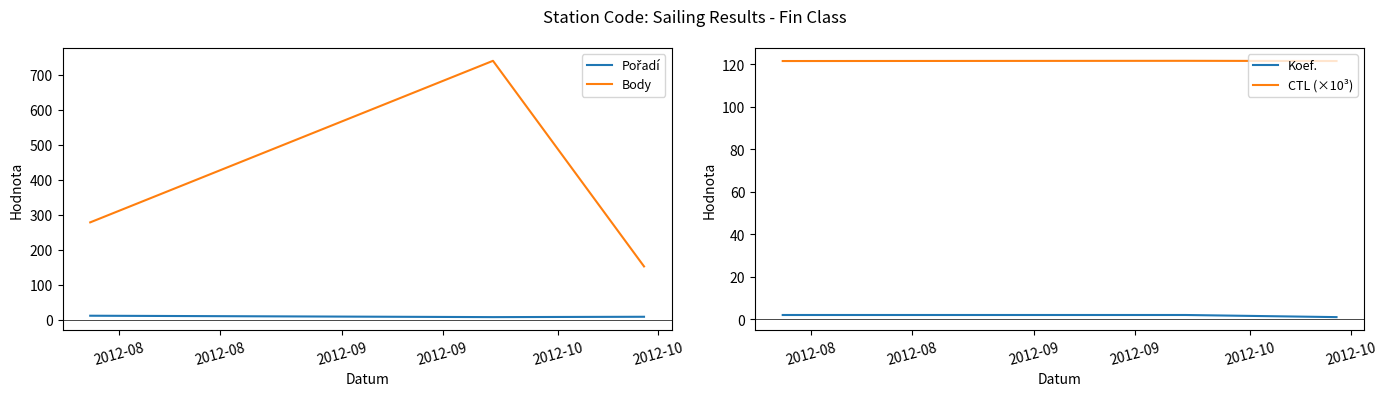

Which series has the largest total across all categories?

Body